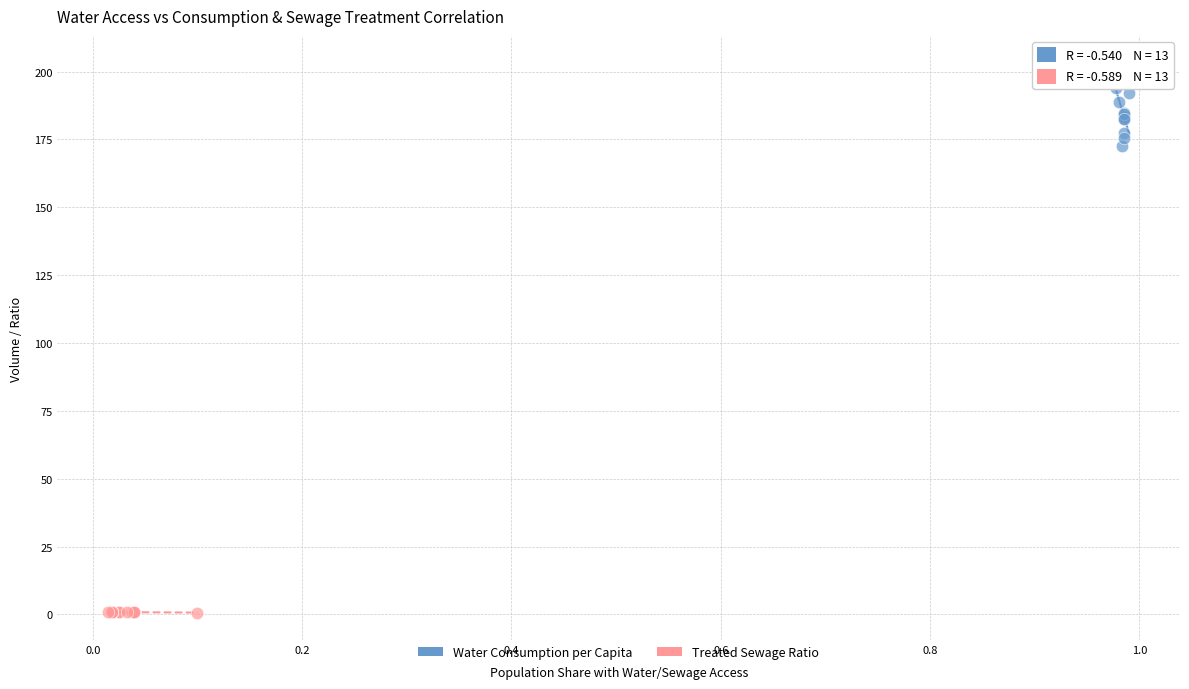

Which series contains the highest Y value?

Water Consumption per Capita